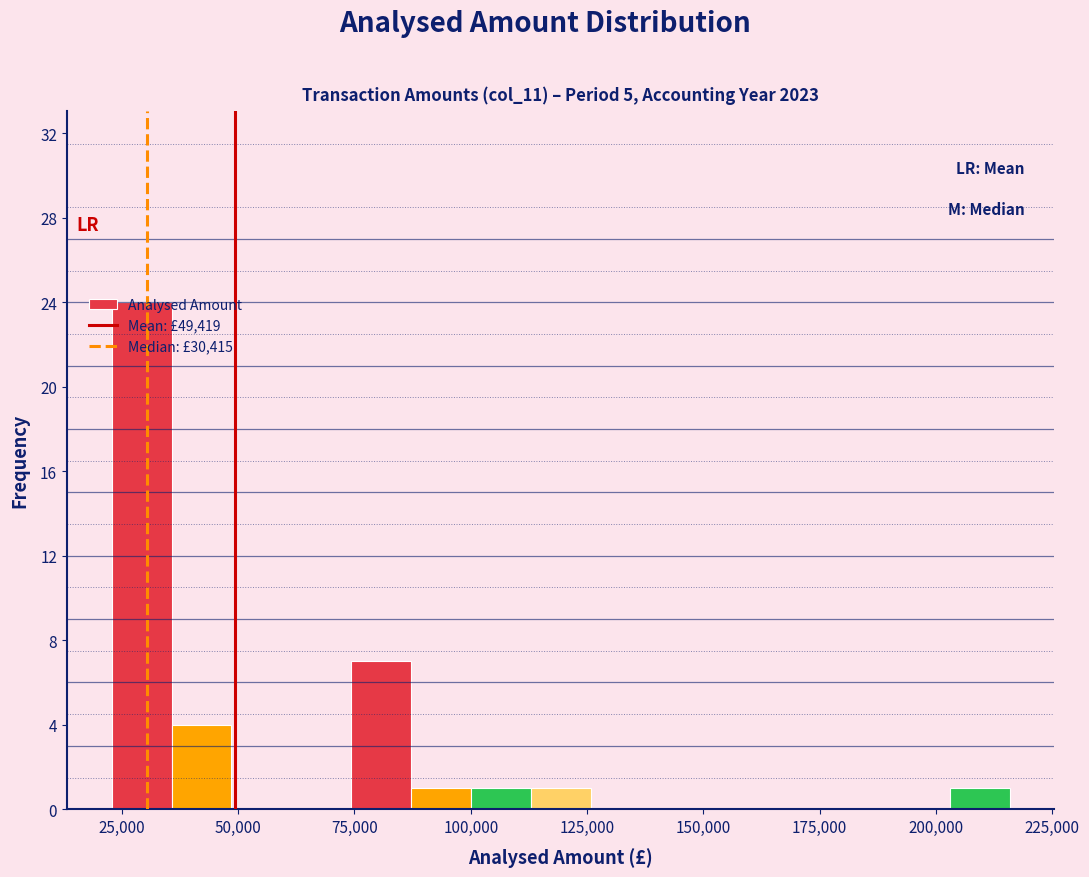

Read against the x-axis, roughly where is the centre of the tallest bar?

30000